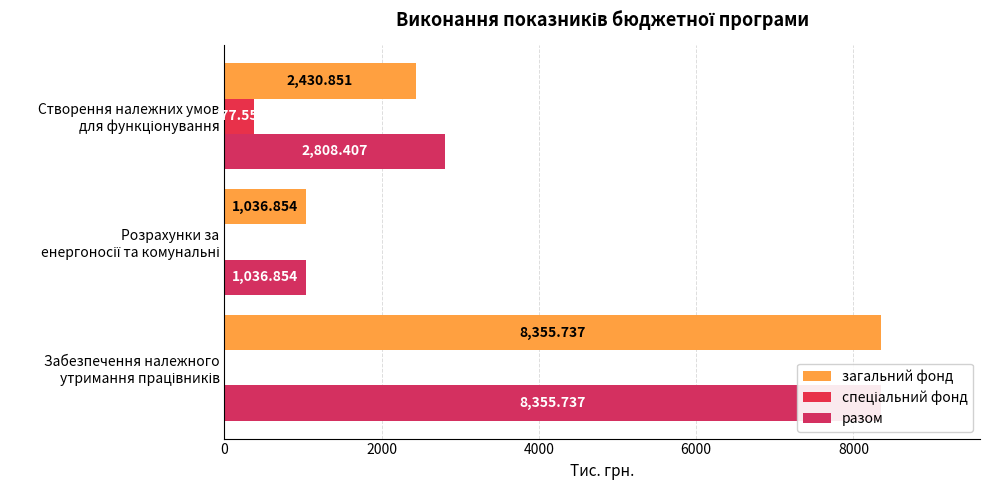

Count the number of data series in this chart.

3